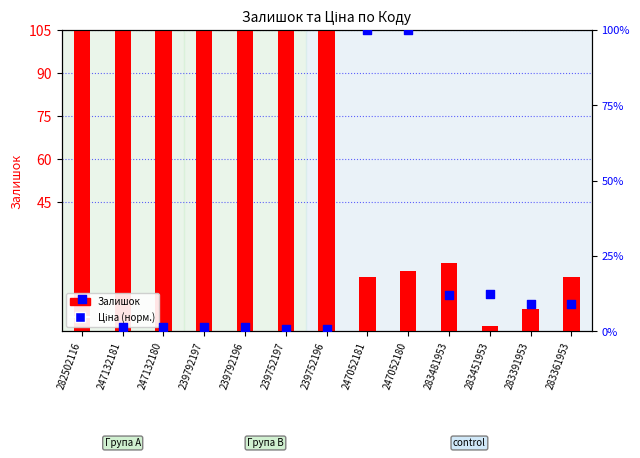

What are all the series names shown in the legend?

Залишок, Ціна (норм.)